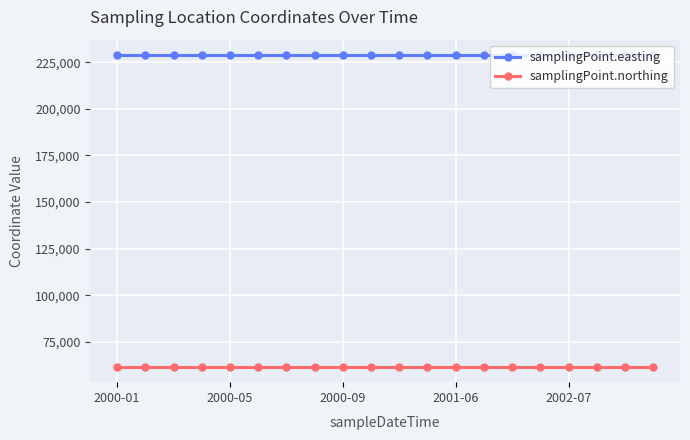

What is the sum of all samplingPoint.northing values?

1232480